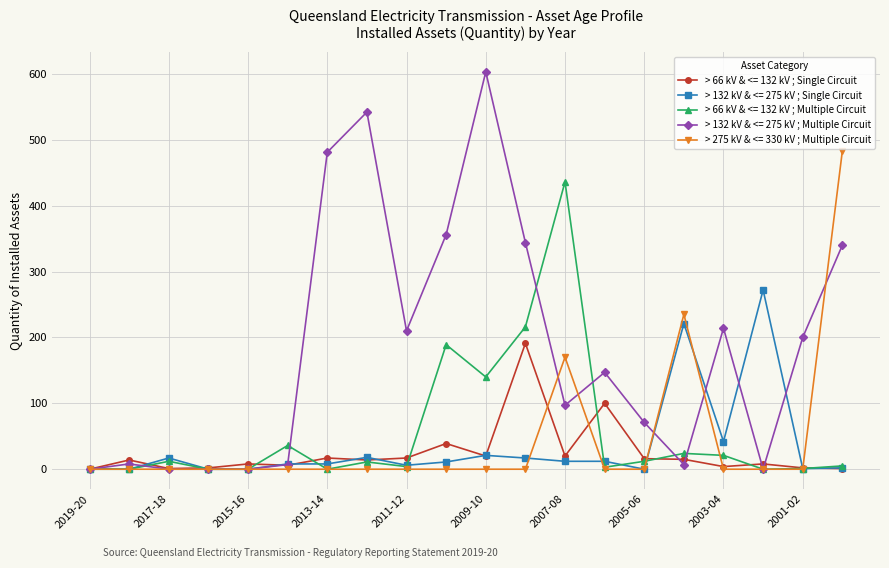

Which series has the largest total across all categories?

> 132 kV & <= 275 kV ; Multiple Circuit